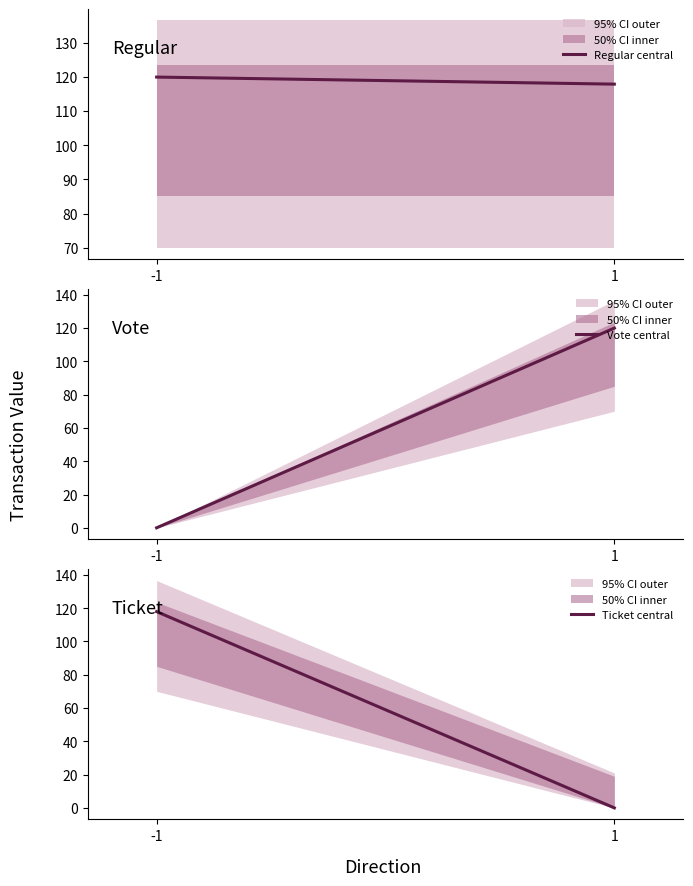

How many series are shown in this chart?

3